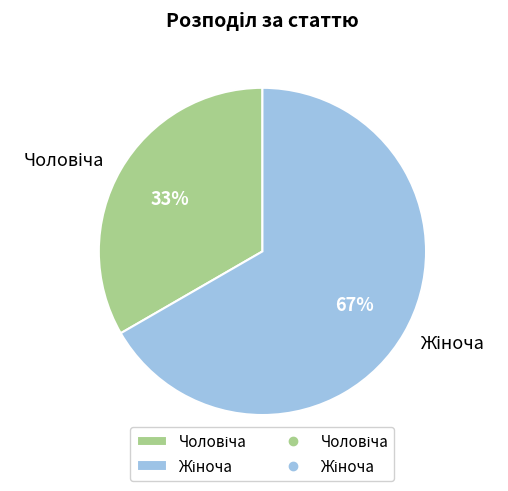

To the nearest percent, what is the average slice percentage?

50%